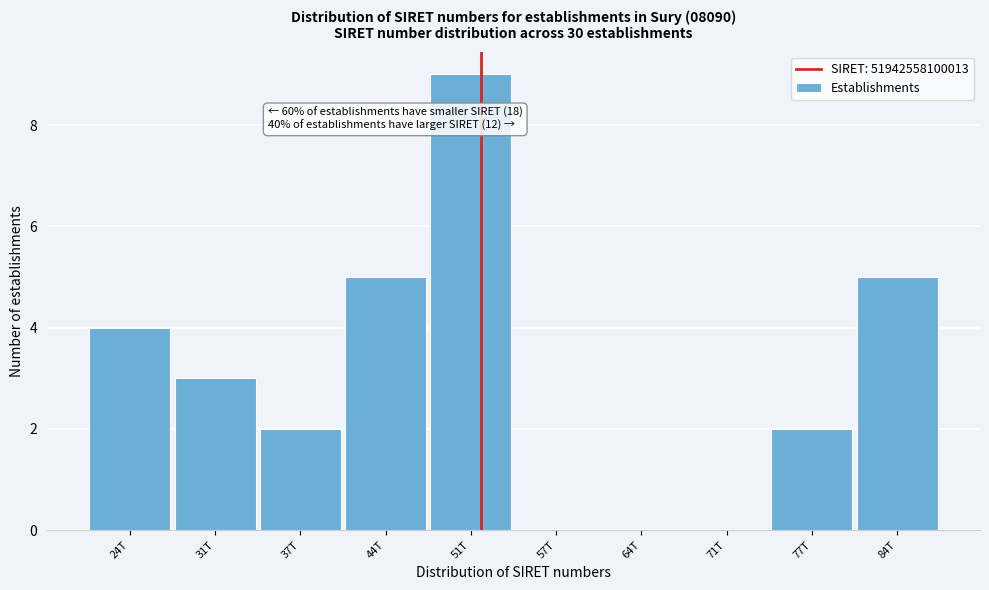

Reading left to right, list all the values displayed in this chart.

24T=4	31T=3	37T=2	44T=5	51T=9	57T=0	64T=0	71T=0	77T=2	84T=5